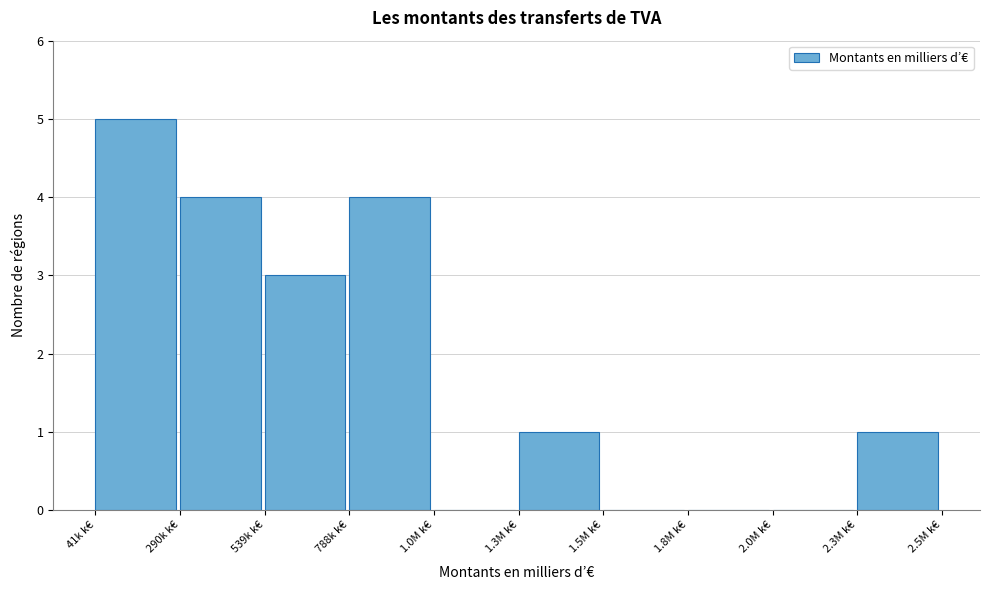

Reading left to right, list all the values displayed in this chart.

41k k€=5	290k k€=4	539k k€=3	788k k€=4	1.0M k€=0	1.3M k€=1	1.5M k€=0	1.8M k€=0	2.0M k€=0	2.3M k€=1